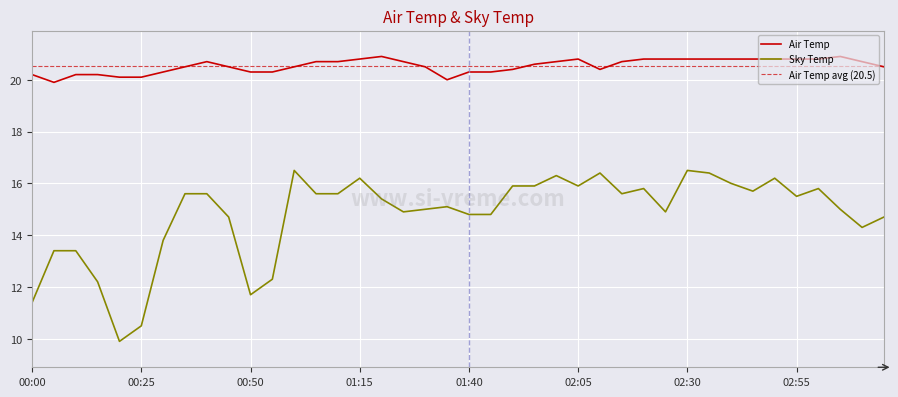

Is the value of Sky Temp at 02:15 greater than the value of Air Temp at 00:30?

No